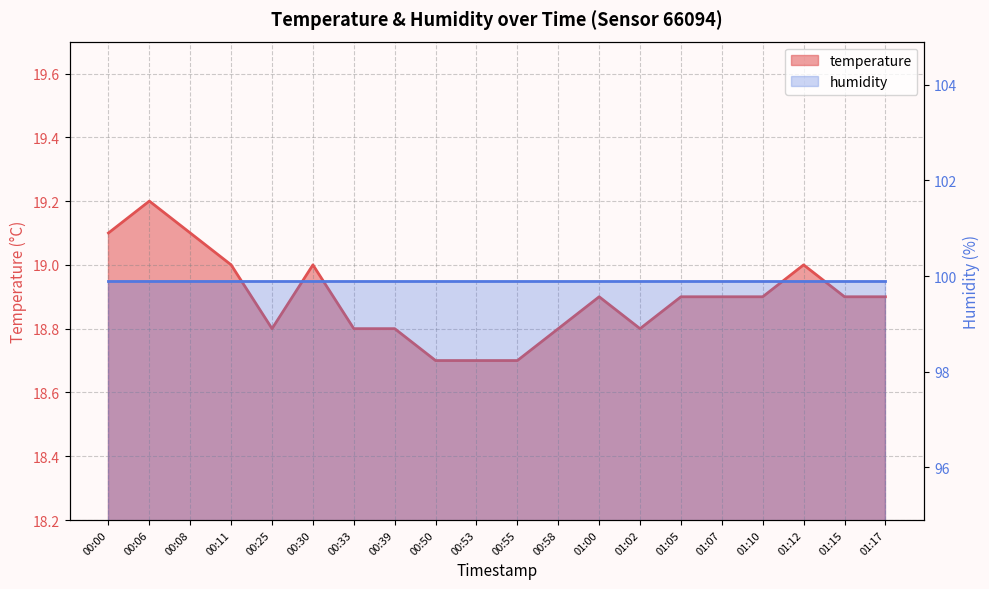

Which category has the highest value across all series?

00:06